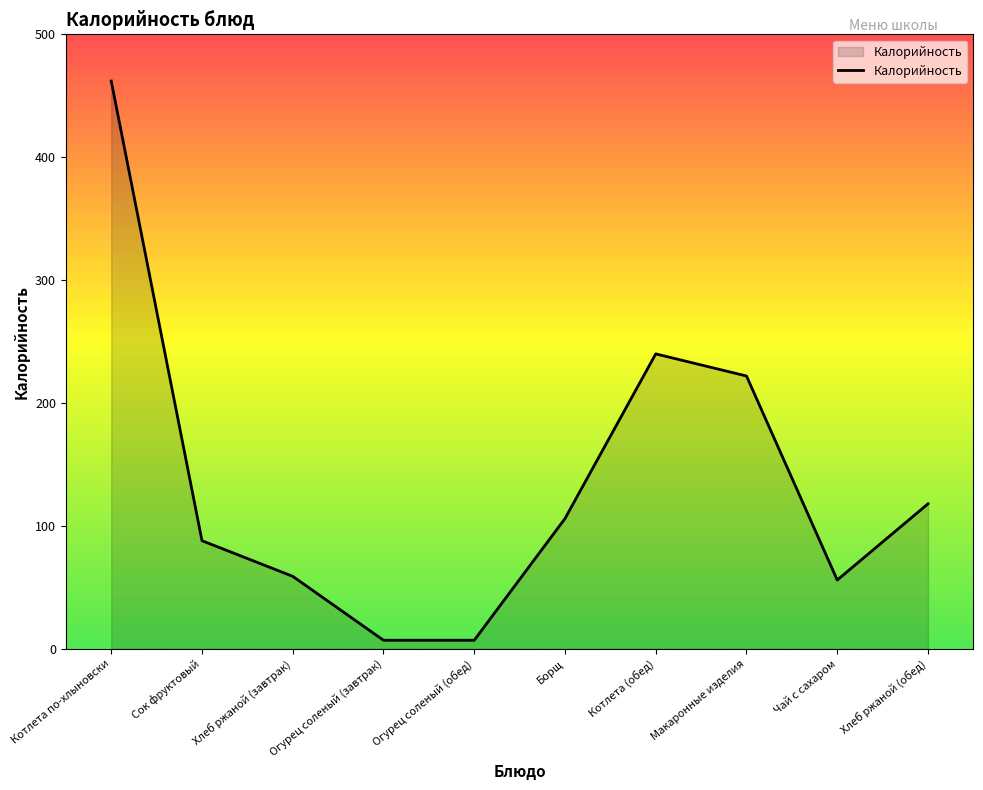

At which label does the data first exceed 106?

Котлета по-хлыновски